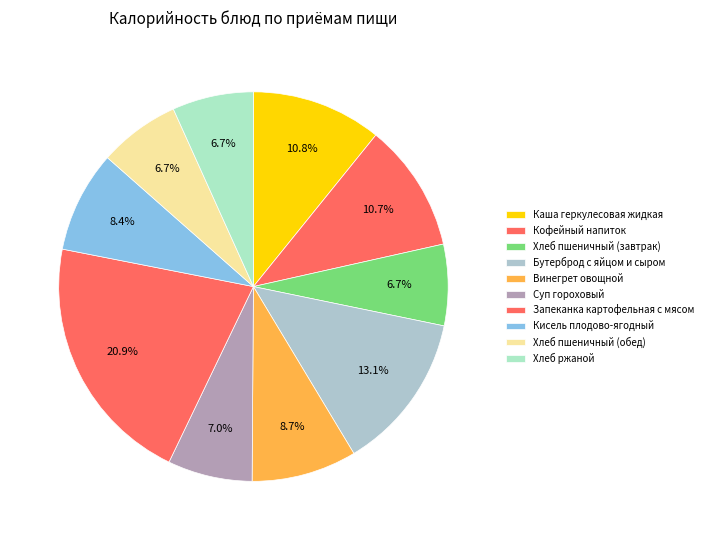

Which has a higher value, Винегрет овощной or Хлеб пшеничный (завтрак)?

Винегрет овощной